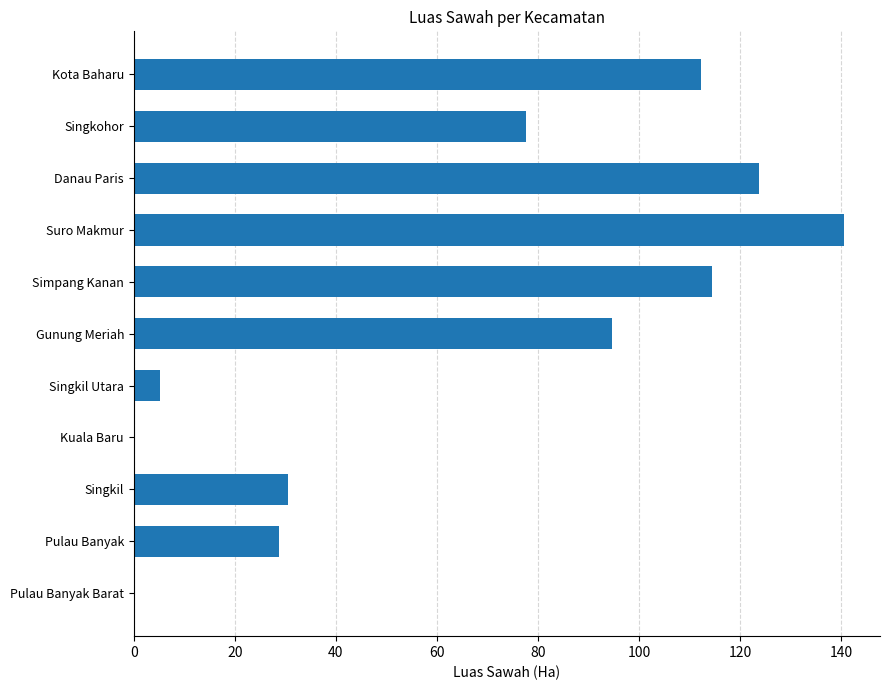

The chart shows a value of 30.6 at Singkil. True or false?

True